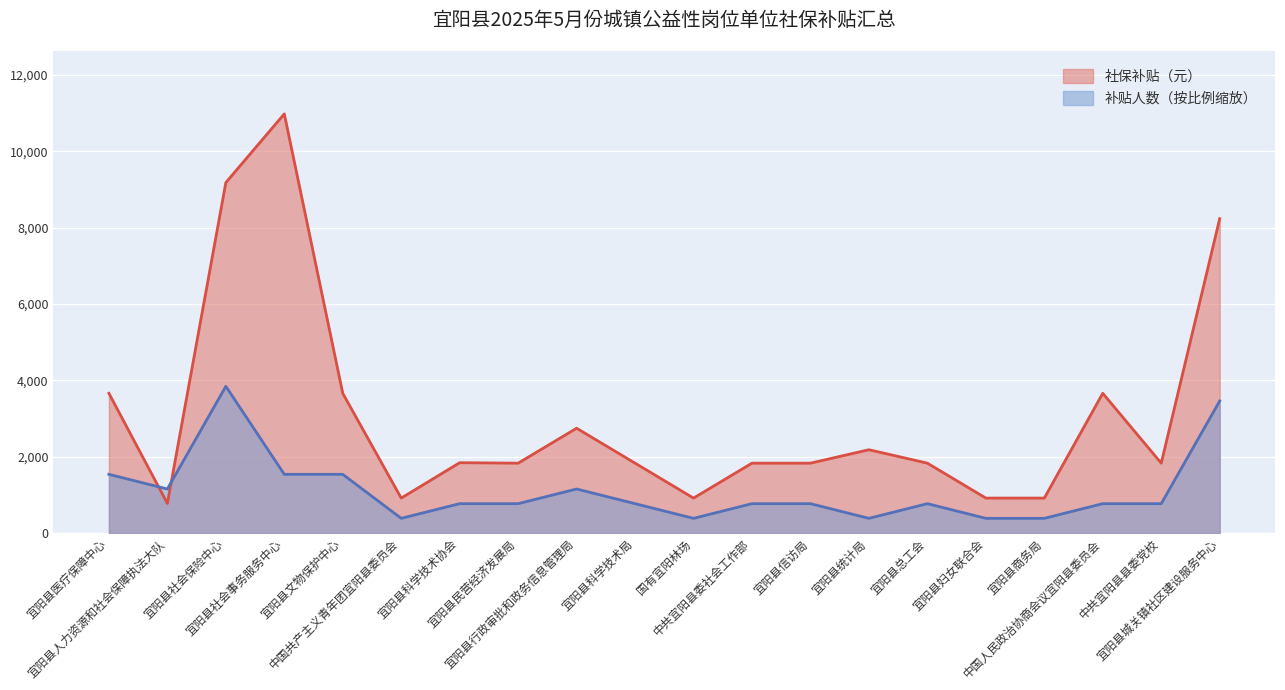

What is the difference between the maximum and minimum values in the 社保补贴（元） series?

10204.4